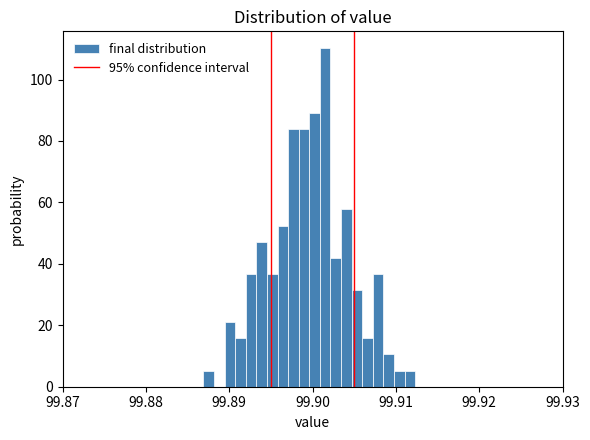

Around what value on the x-axis is the tallest bar? Give the approximate position of its centre, as read against the axis.

99.902